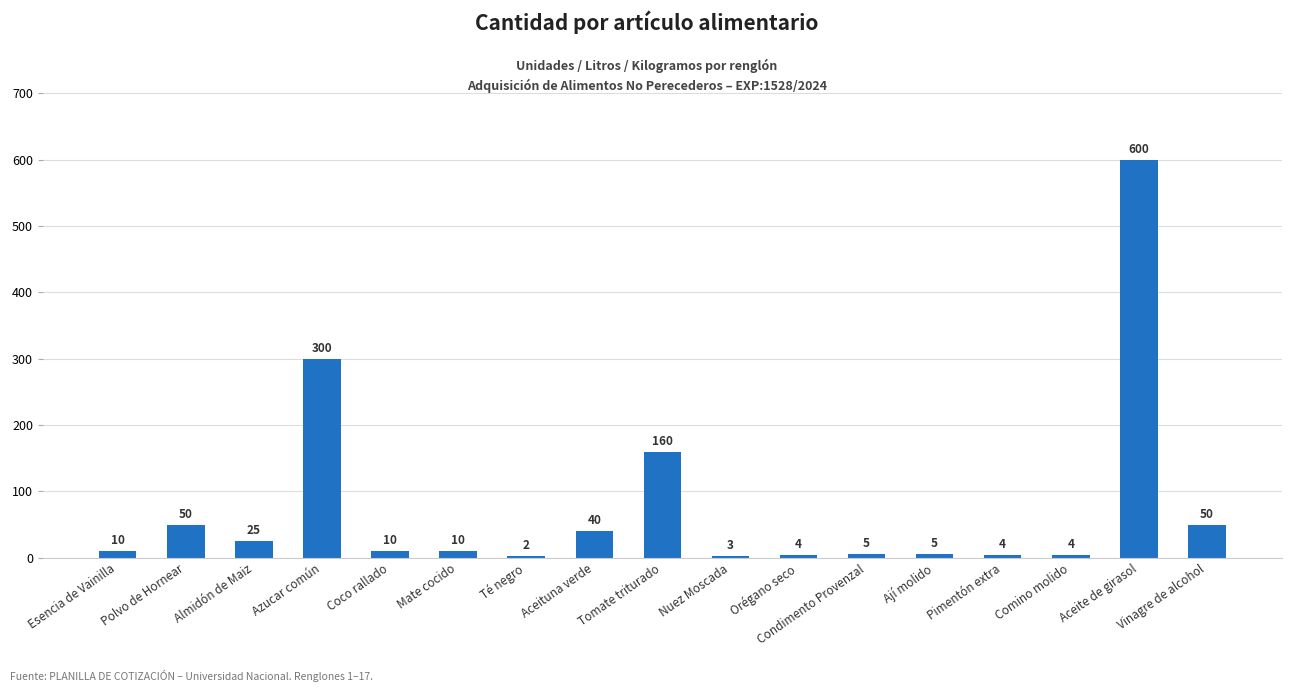

Read the value at Vinagre de alcohol.

50